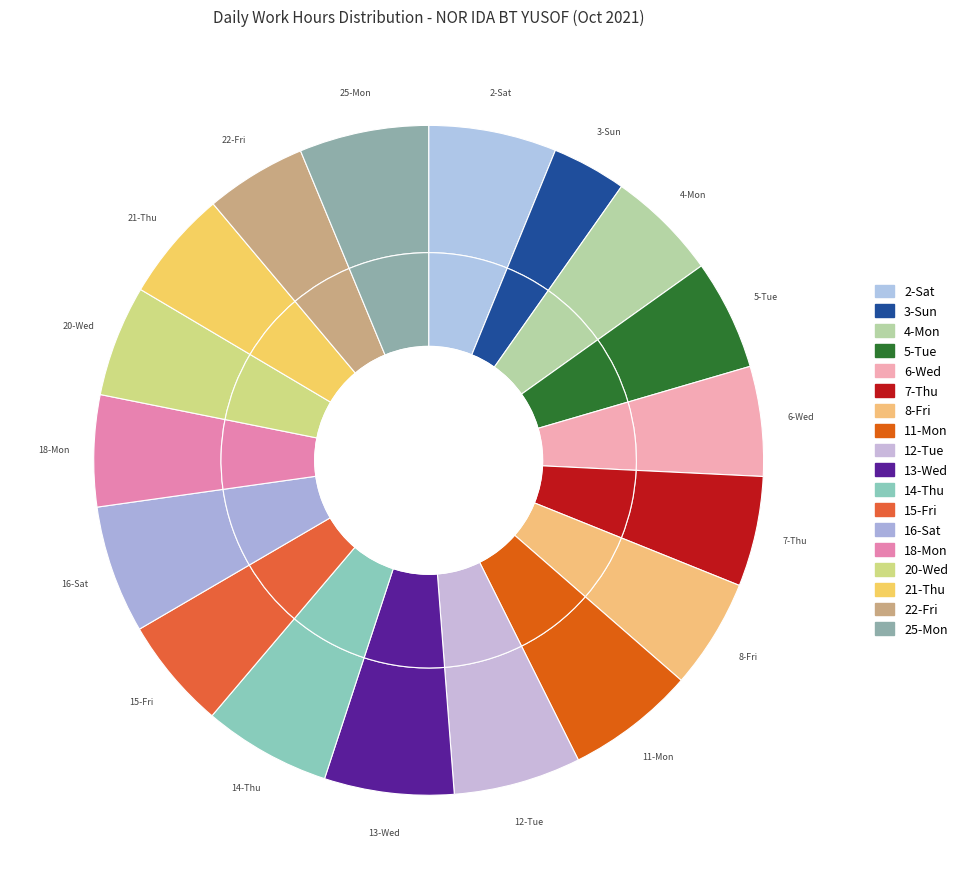

Which has a higher value, 11-Mon or 6-Wed?

11-Mon